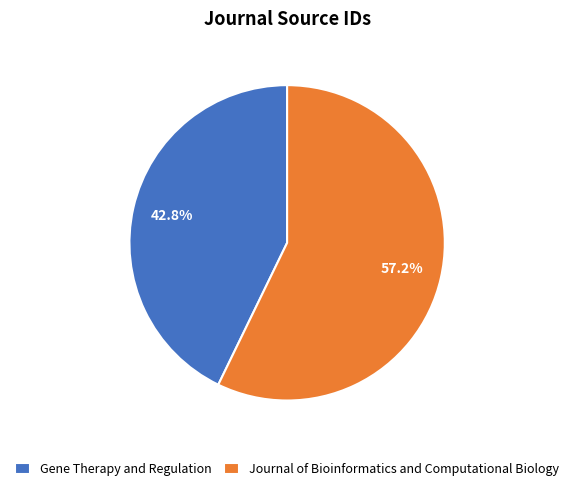

Combined, what portion of the pie is Journal of Bioinformatics and Computational Biology and Gene Therapy and Regulation?

100.0%